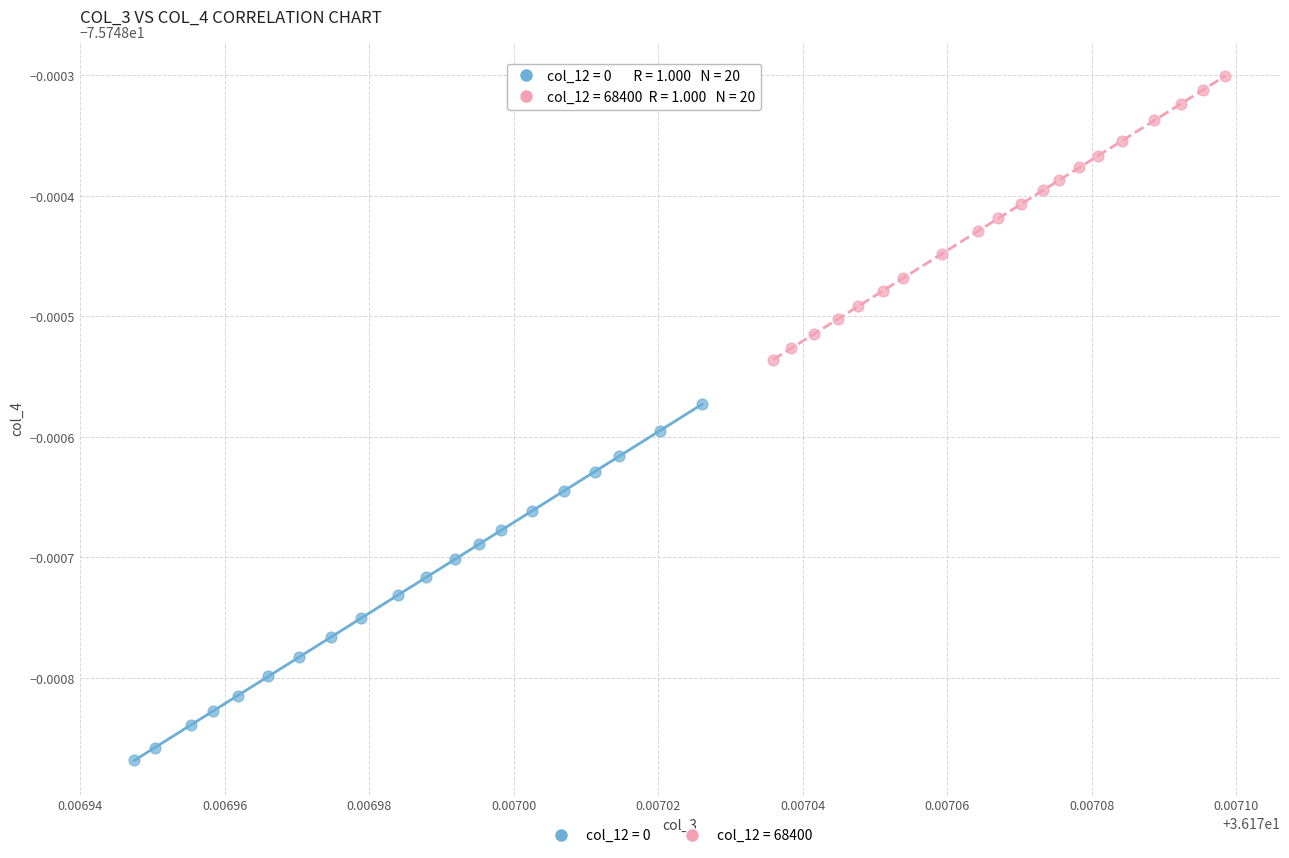

Which series reaches the maximum Y coordinate?

col_12 = 68400